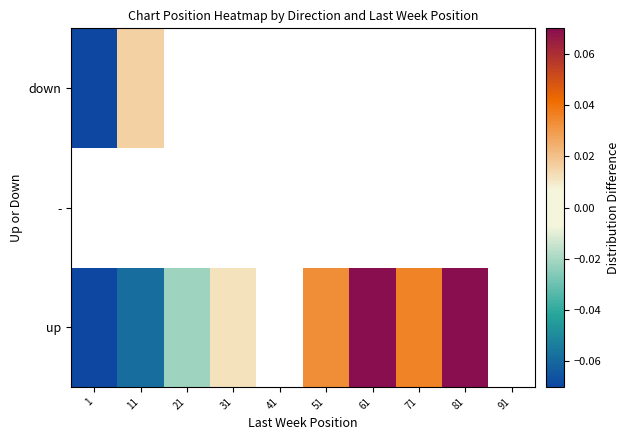

How many distinct data groups are displayed?

3